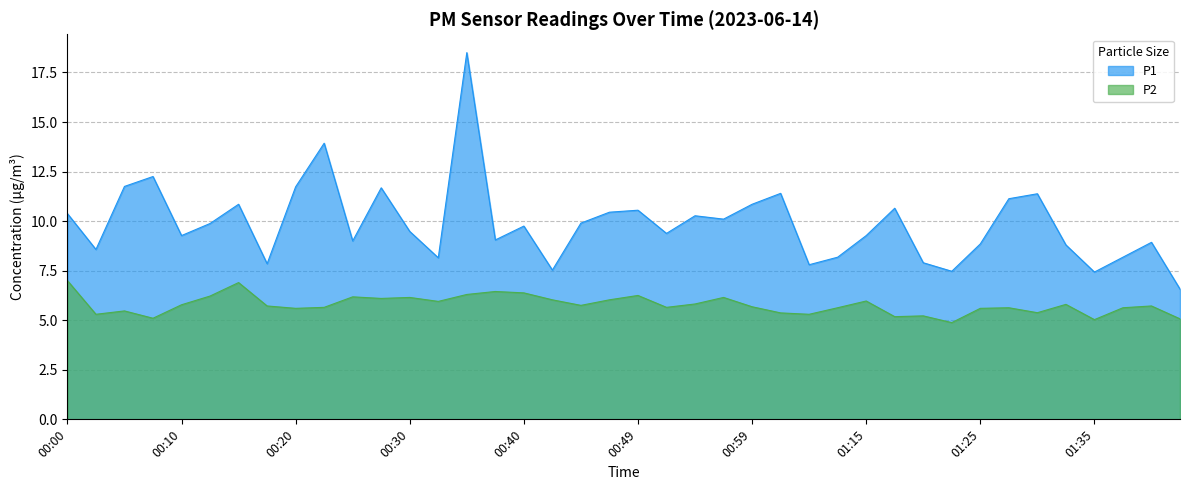

What is the value of the P2 point at the 4th from the left?

5.1